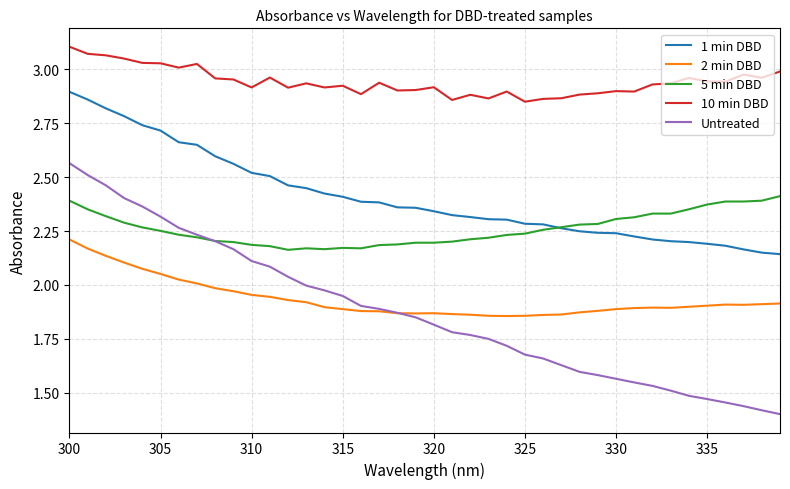

What are all the series names shown in the legend?

1 min DBD, 2 min DBD, 5 min DBD, 10 min DBD, Untreated